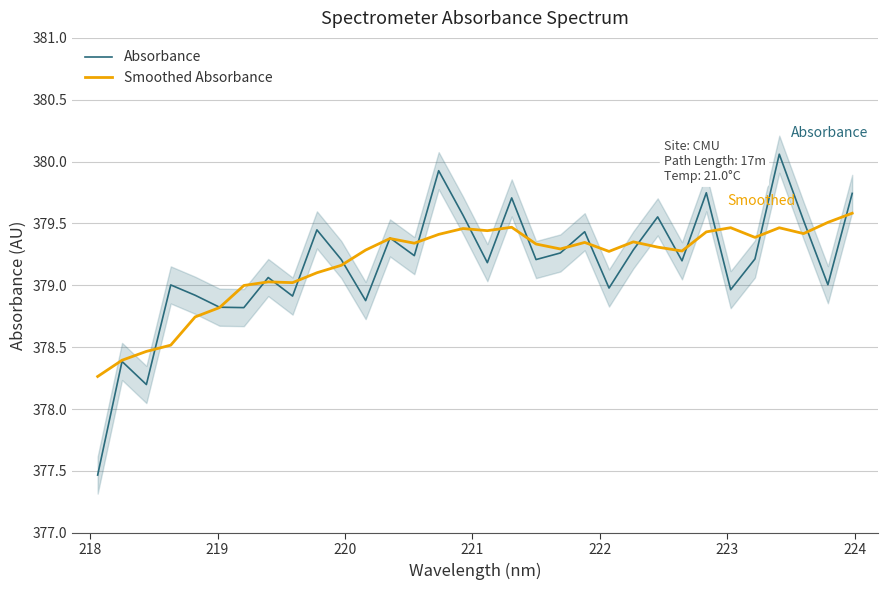

What is the minimum value for Absorbance?

377.5